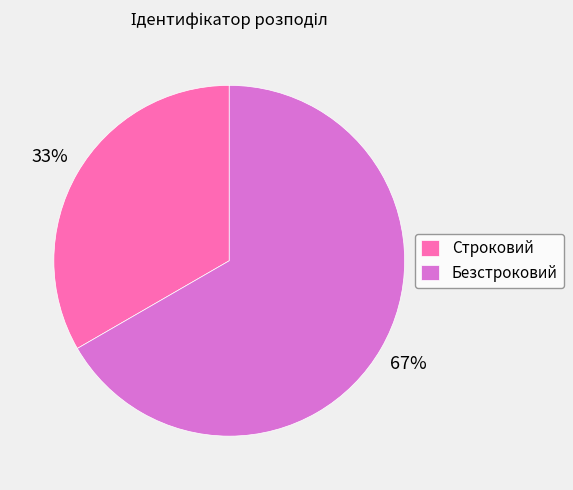

To the nearest percent, what portion does Строковий represent?

33%